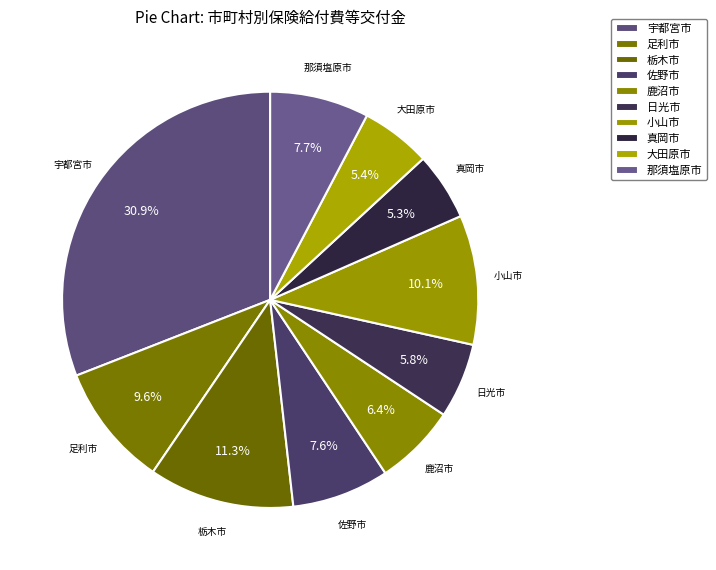

Combined, do 日光市 and 鹿沼市 account for over 50%?

No